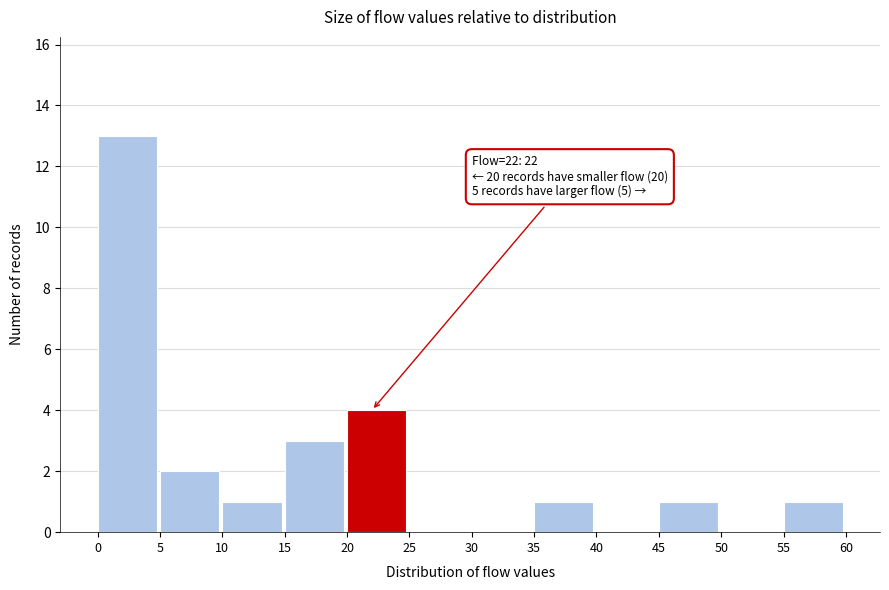

Which range on the x-axis has the tallest bar?

0 to 5